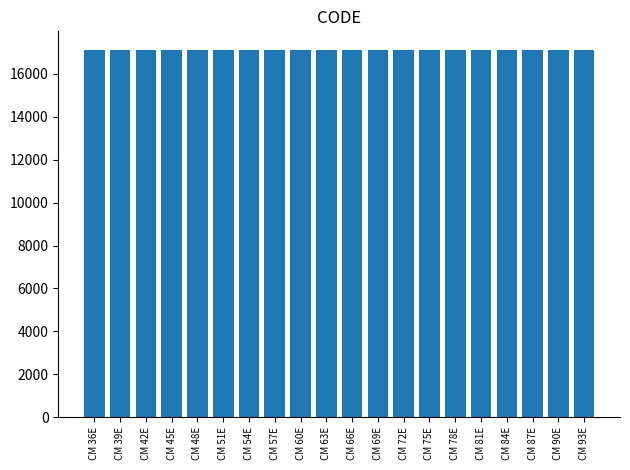

What is the difference between the values at CM 72E and CM 87E?

5